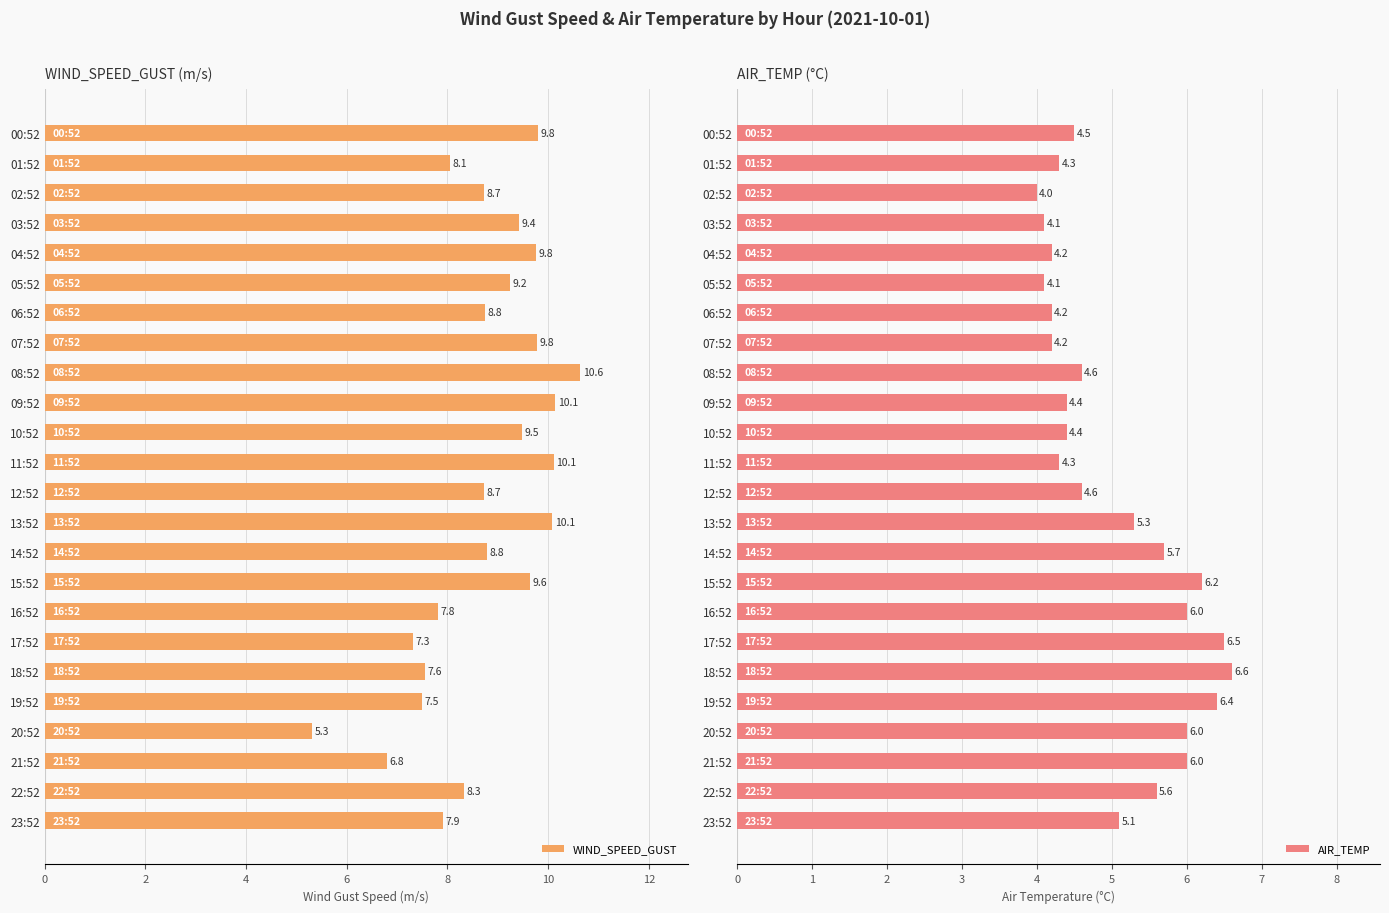

What is the value of the AIR_TEMP bar at the 22nd from the left?

6.0